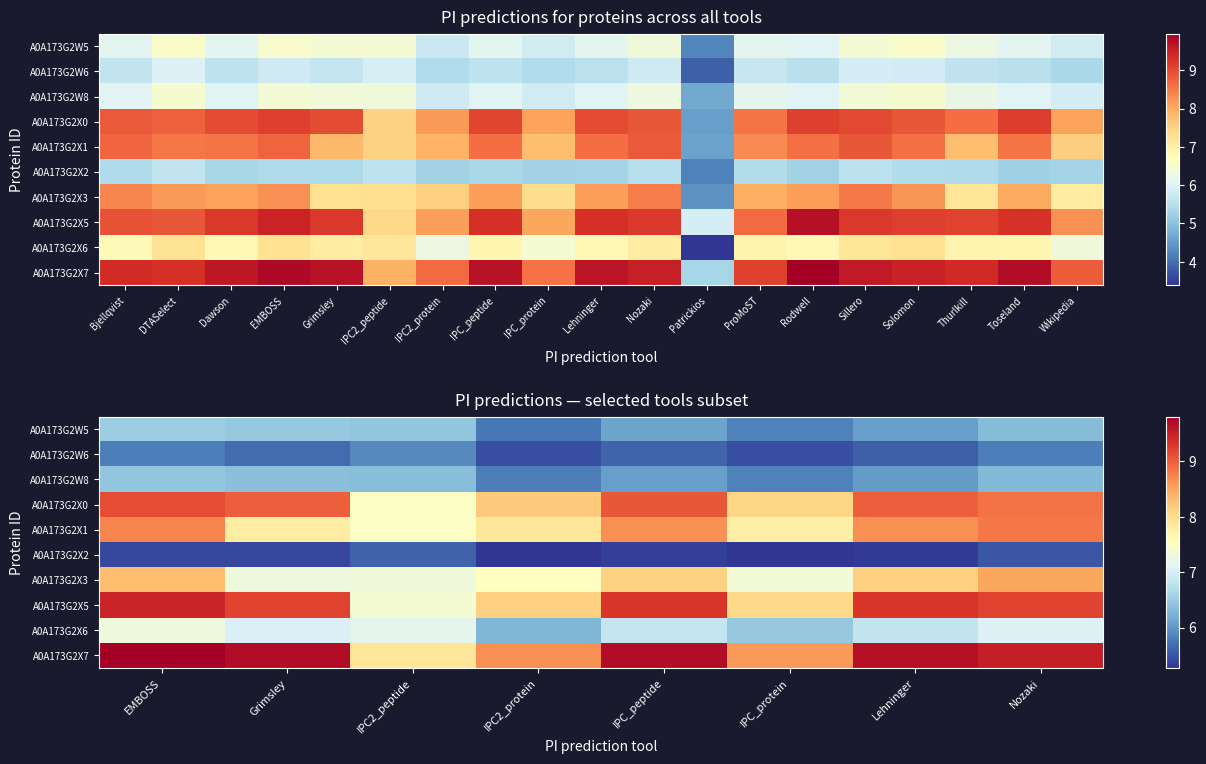

True or false: A0A173G2W5 has a value of 1.9 at IPC2_protein.

False